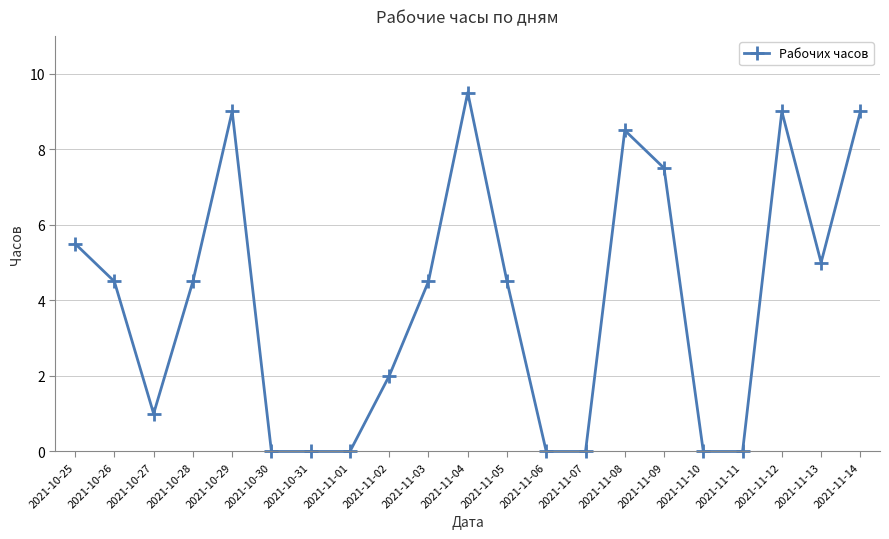

Which category has the highest value across all series?

2021-11-04